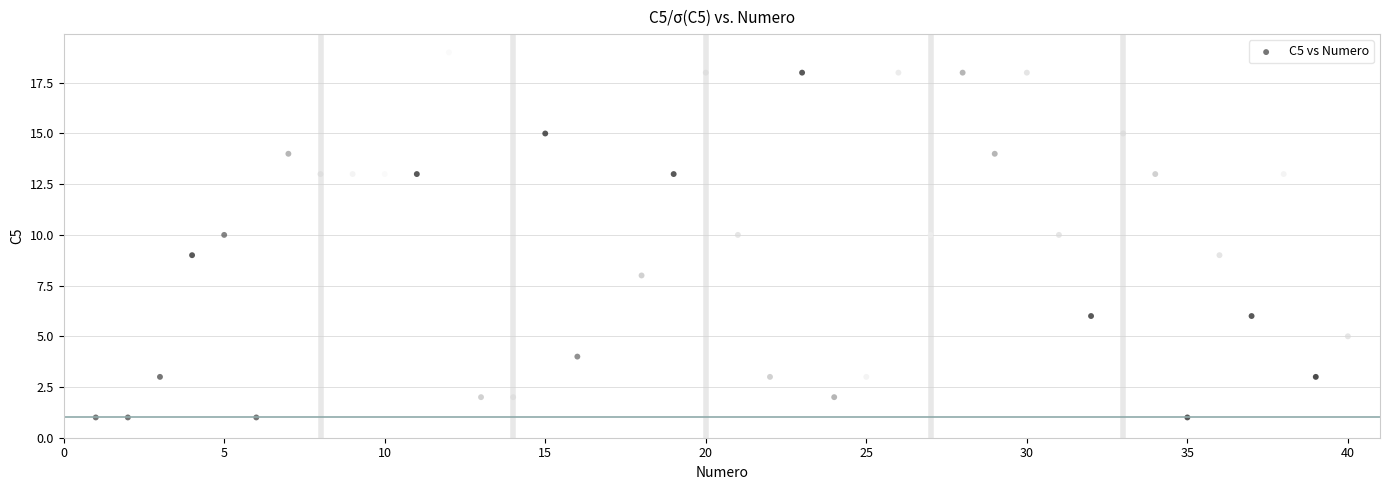

What is the range of Y values (max minus min)?

18